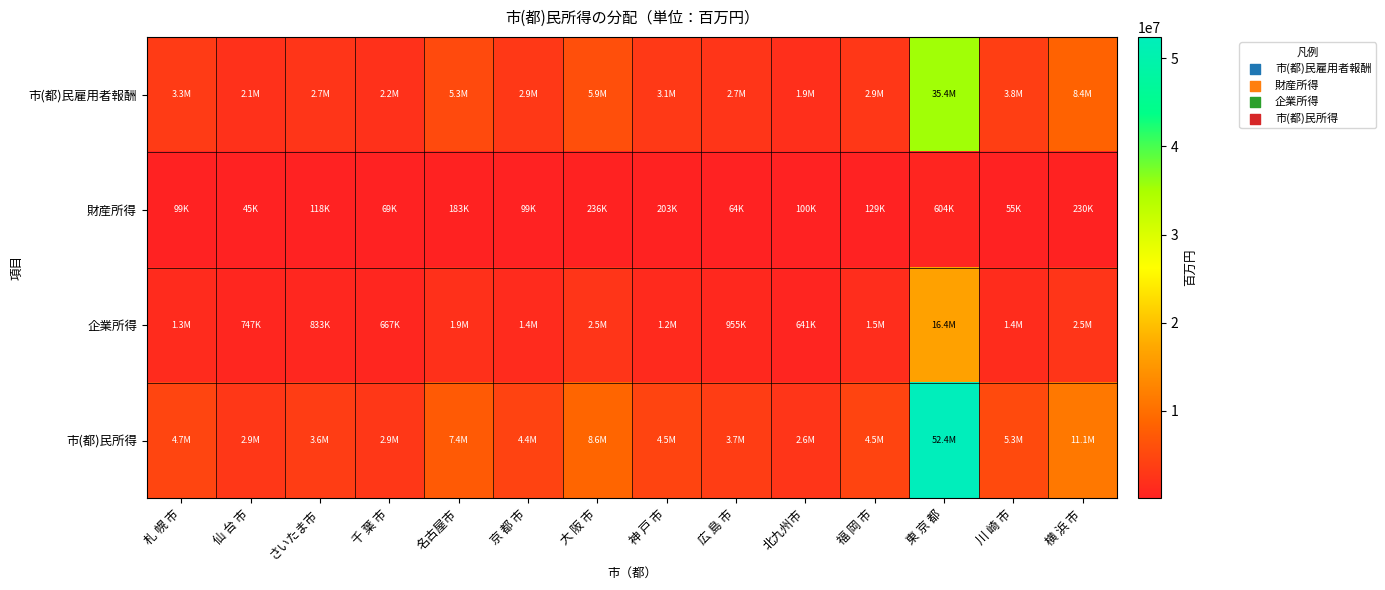

Reading left to right, extract all data points from this chart.

市(都)民雇用者報酬: 札 幌 市=3333655	仙 台 市=2092467	さいたま市=2694633	千 葉 市=2171786	名古屋市=5294867	京 都 市=2919831	大 阪 市=5886680	神 戸 市=3121100	広 島 市=2665585	北九州市=1882002	福 岡 市=2877454	東 京 都=35399100	川 崎 市=3800926	横 浜 市=8397226
財産所得: 札 幌 市=99401	仙 台 市=45490	さいたま市=117565	千 葉 市=68685	名古屋市=183006	京 都 市=98537	大 阪 市=236206	神 戸 市=202667	広 島 市=63851	北九州市=99526	福 岡 市=129010	東 京 都=604000	川 崎 市=54794	横 浜 市=229931
企業所得: 札 幌 市=1307354	仙 台 市=747041	さいたま市=833107	千 葉 市=666606	名古屋市=1934547	京 都 市=1369914	大 阪 市=2525805	神 戸 市=1206420	広 島 市=954966	北九州市=640588	福 岡 市=1478175	東 京 都=16434800	川 崎 市=1442607	横 浜 市=2513347
市(都)民所得: 札 幌 市=4740410	仙 台 市=2884998	さいたま市=3645305	千 葉 市=2907077	名古屋市=7412420	京 都 市=4388282	大 阪 市=8648691	神 戸 市=4530187	広 島 市=3684402	北九州市=2622116	福 岡 市=4484639	東 京 都=52437900	川 崎 市=5298326	横 浜 市=11140504